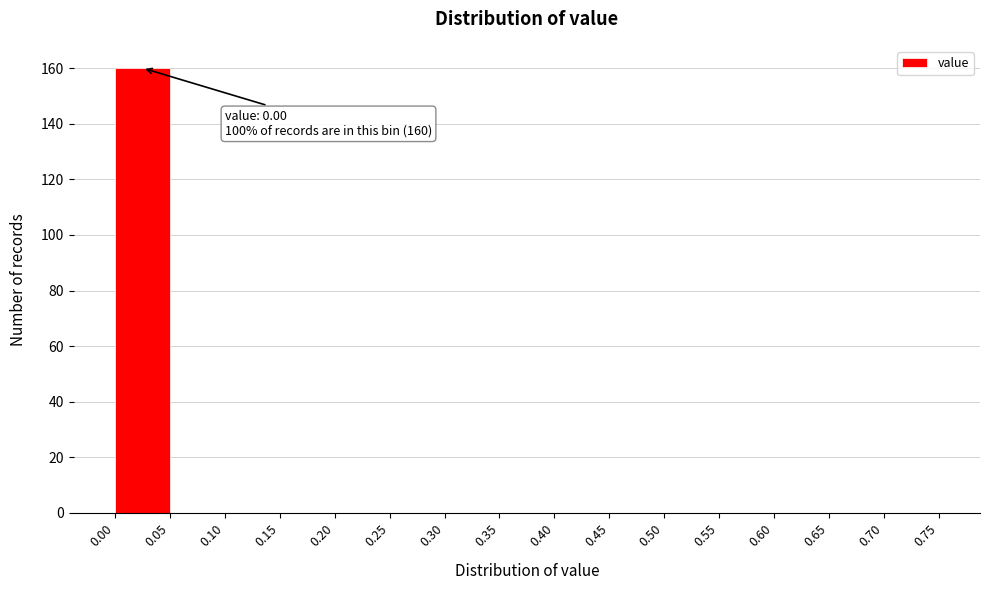

Over which range of the x-axis is the bar tallest?

0.00 to 0.05